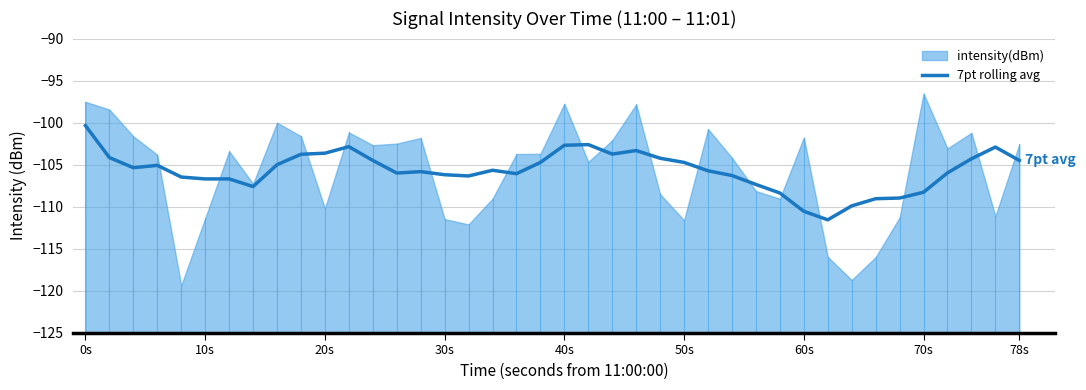

Count the number of values greater than -105.

16